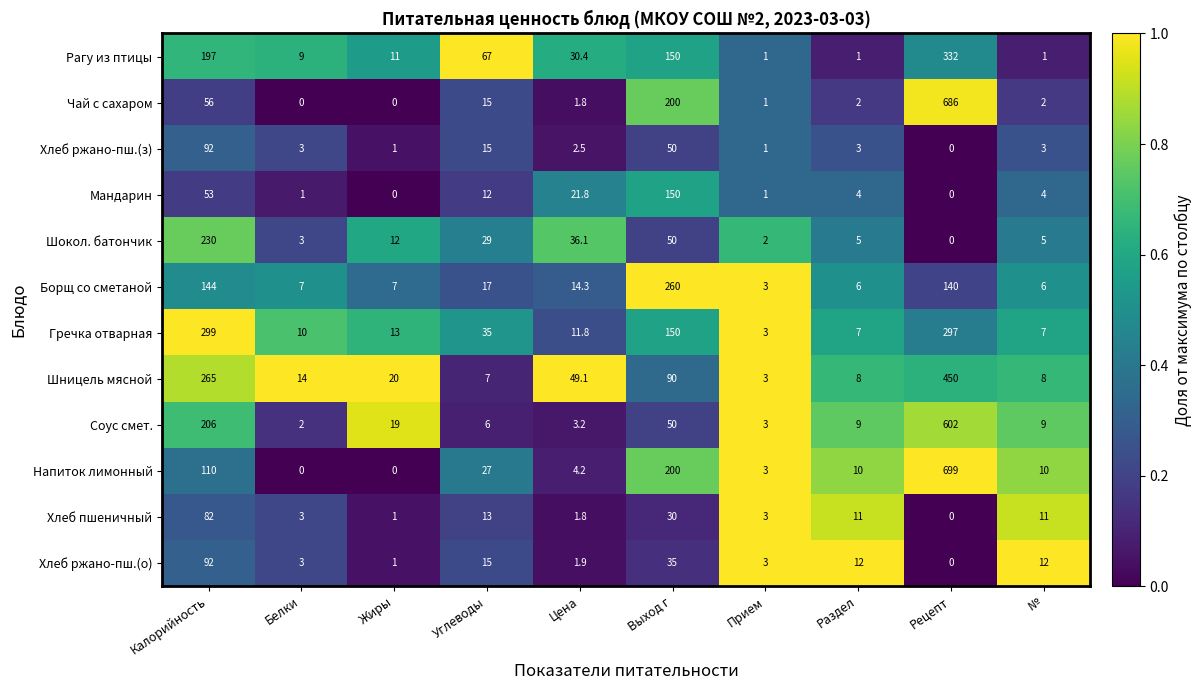

Between Выход г and Прием, which series saw the biggest shift?

Борщ со сметаной